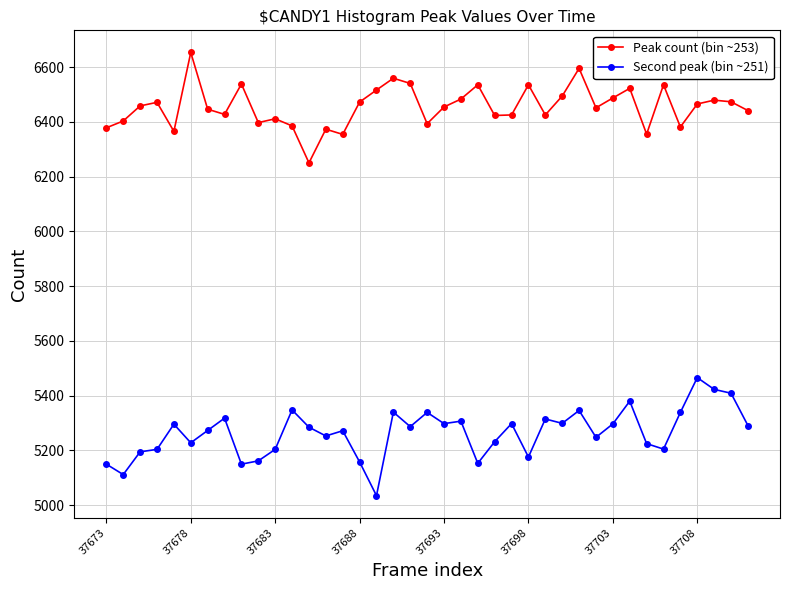

What are all the series names shown in the legend?

Peak count (bin ~253), Second peak (bin ~251)